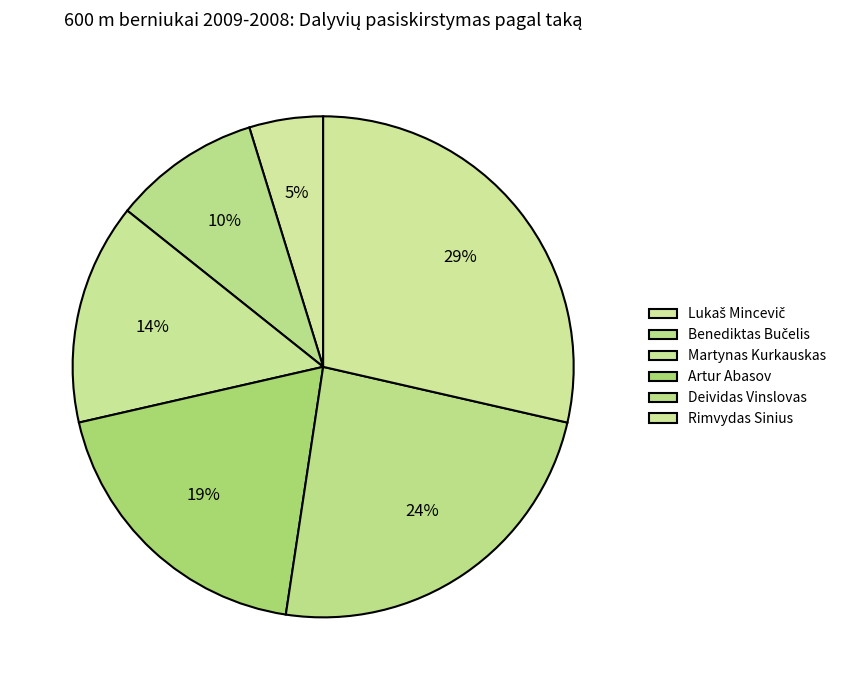

What is the total percentage of Martynas Kurkauskas and Artur Abasov?

33.3%